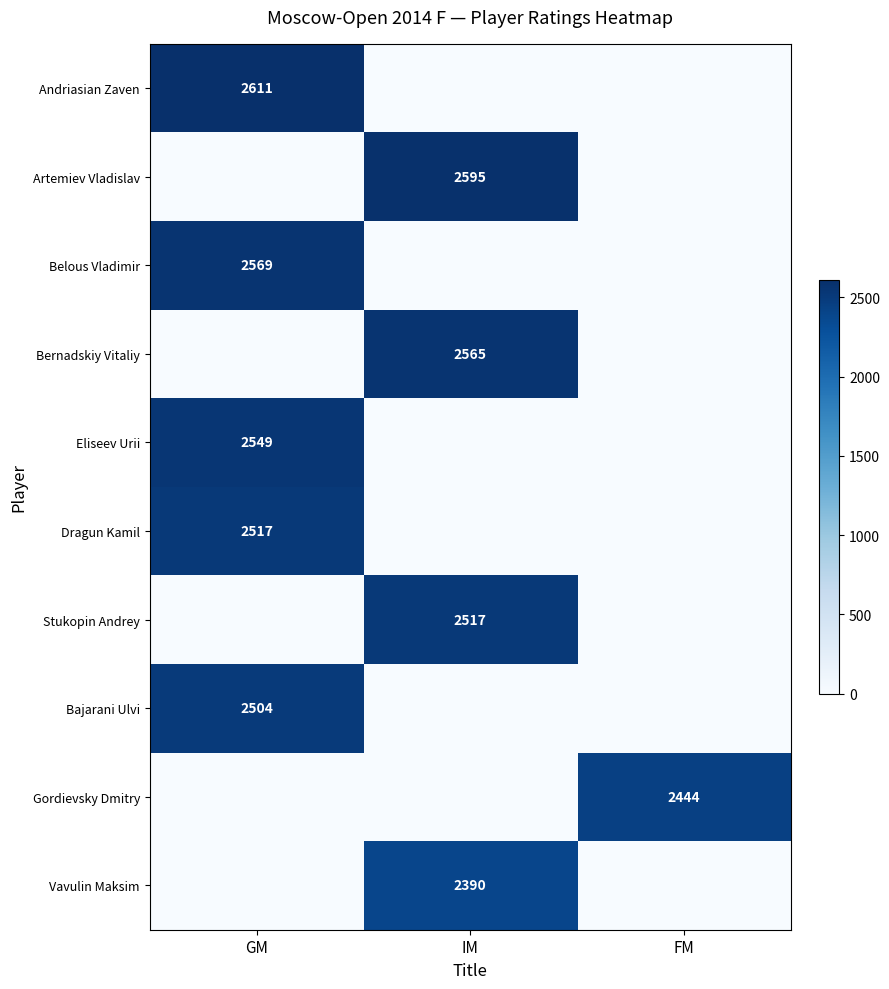

The value of Vavulin Maksim at IM is 1371. True or false?

False